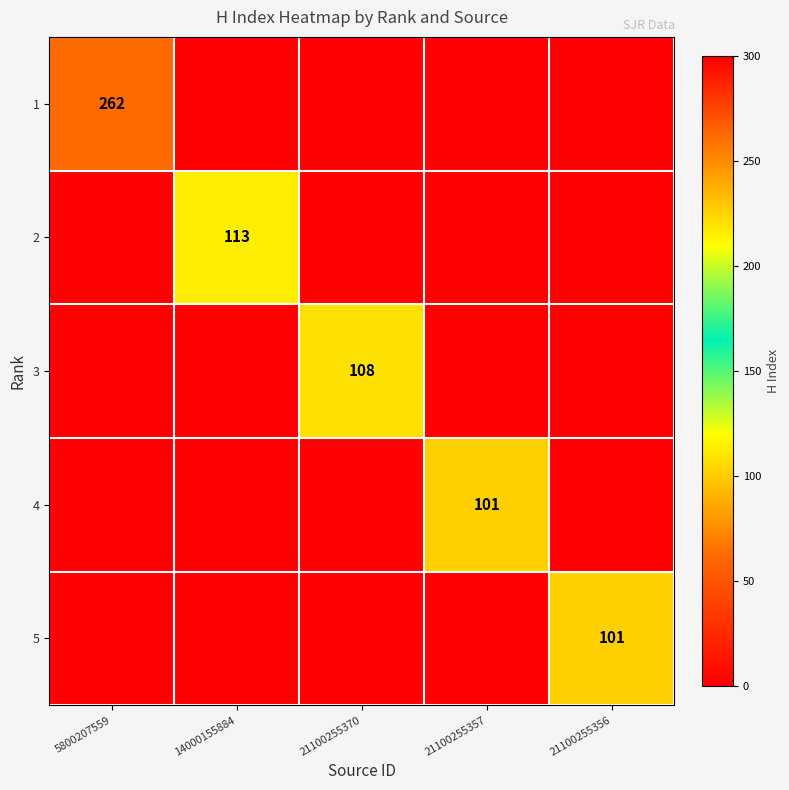

At how many categories does at least one series exceed 121?

1